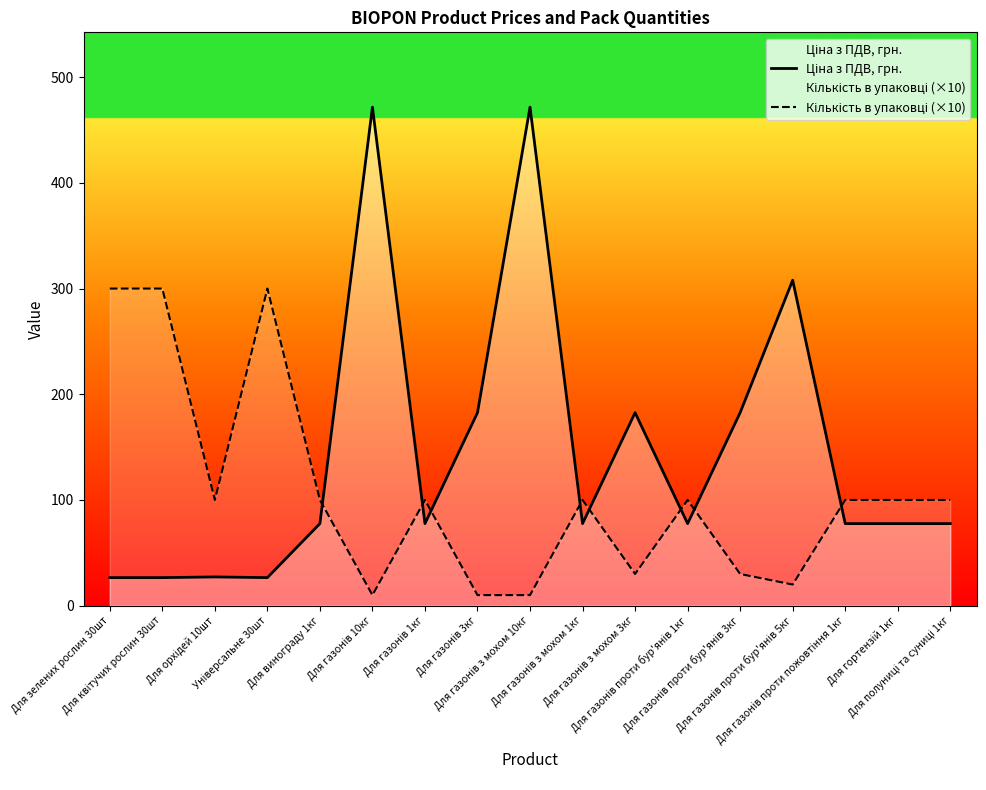

At which label does Ціна з ПДВ, грн. reach its minimum?

Для зелених рослин 30шт